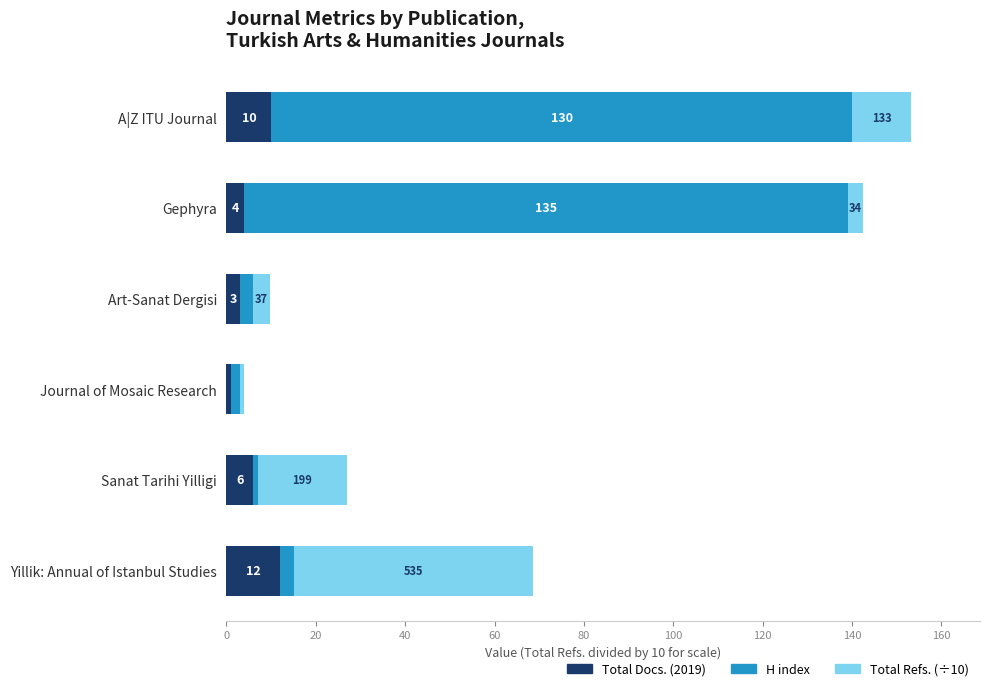

At which label does Total Docs. (2019) reach its peak?

Yillik: Annual of Istanbul Studies